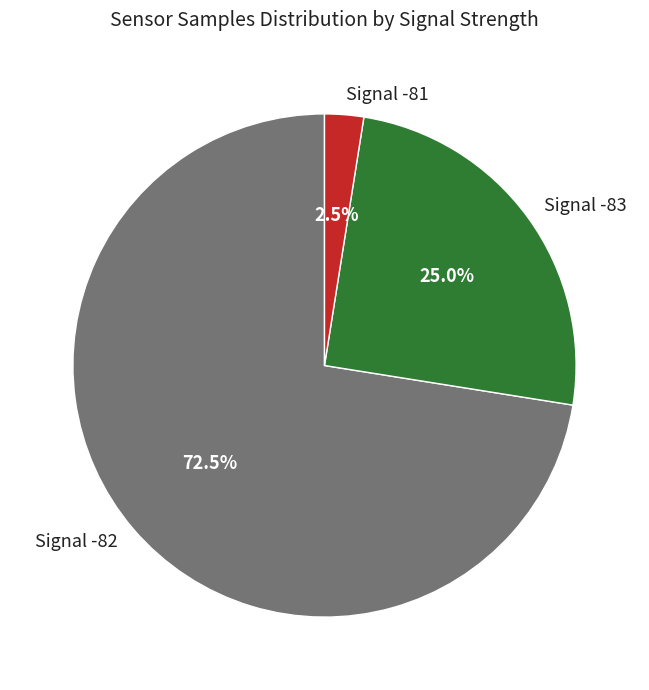

Between Signal -82 and Signal -81, which is larger?

Signal -82